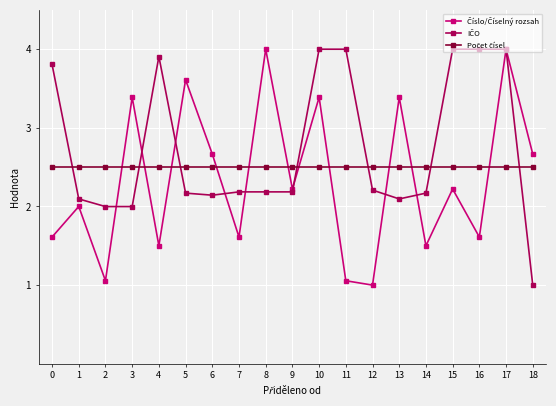

What is the maximum value shown in the chart?

4.0